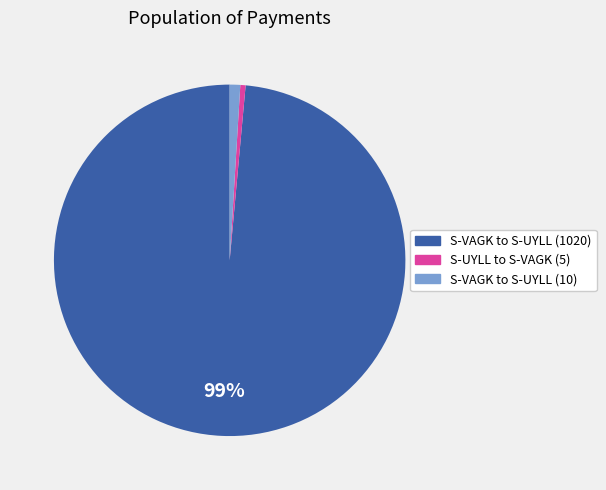

To the nearest percent, what is the average slice percentage?

33%